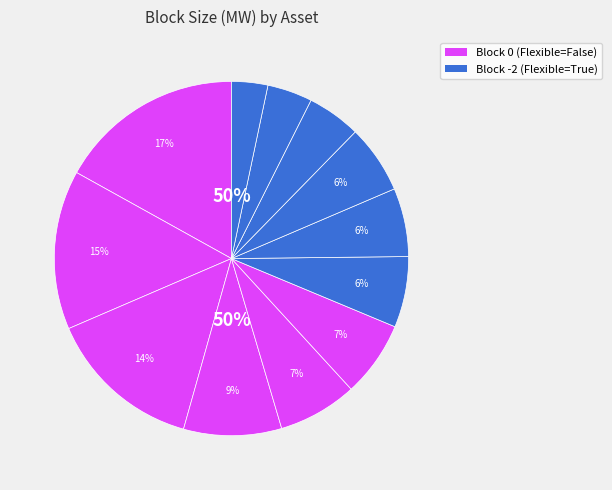

How many slices are in this pie chart?

12